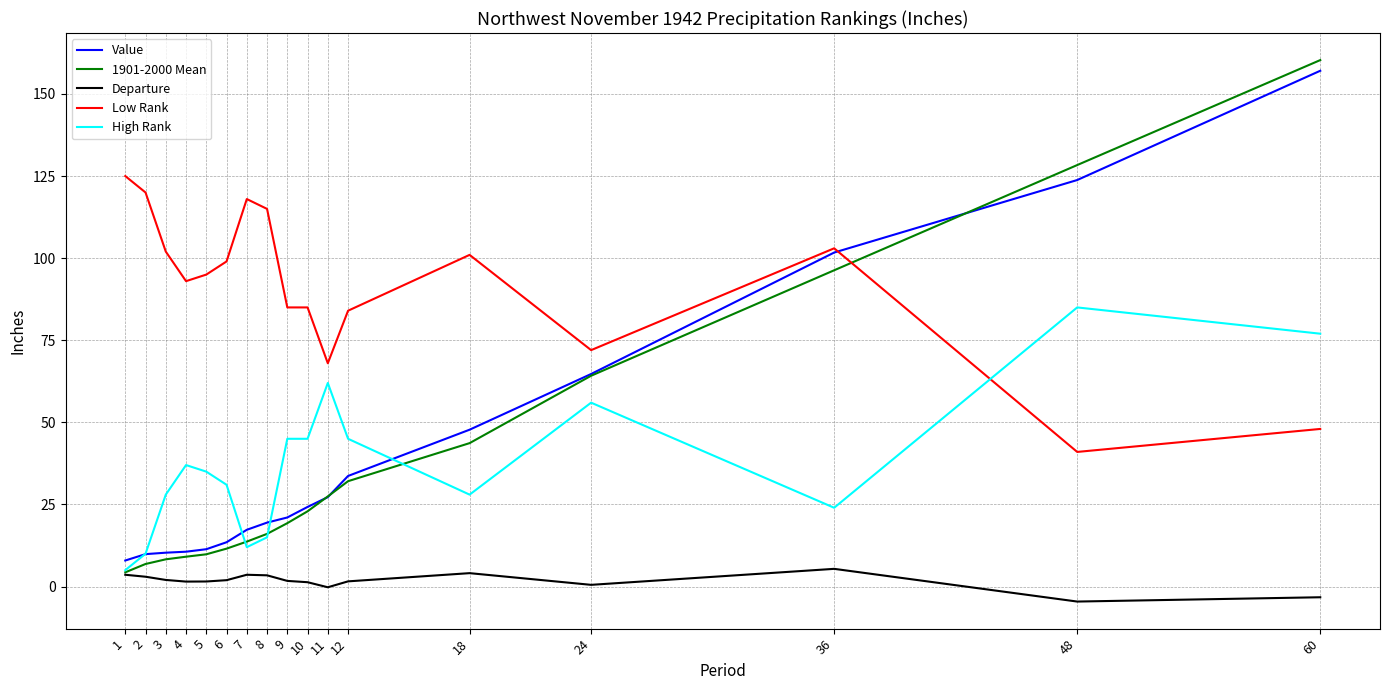

At which category is the sum across all series the highest?

60